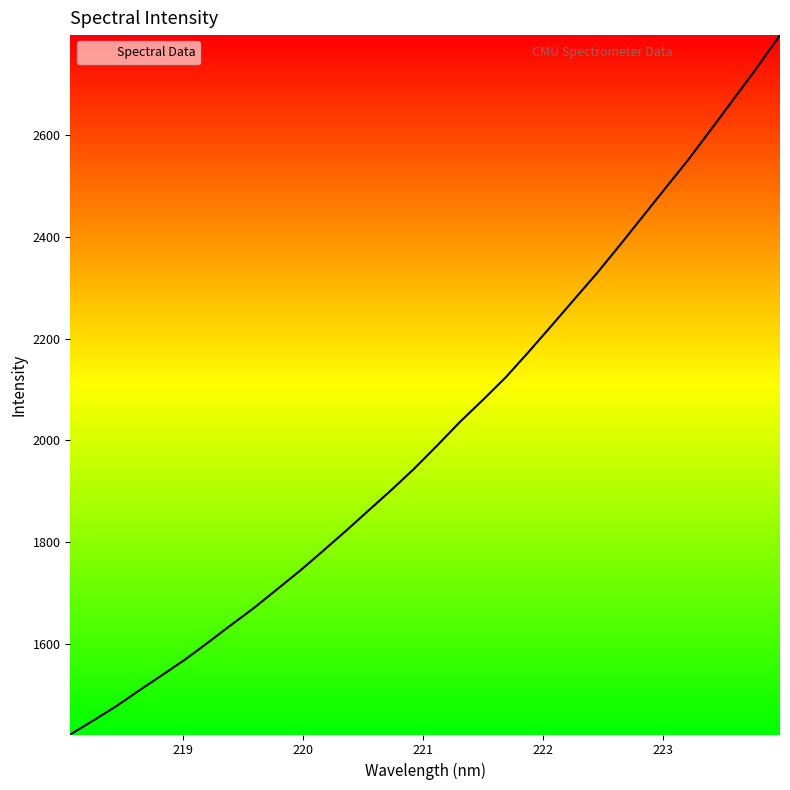

How many series are shown in this chart?

1